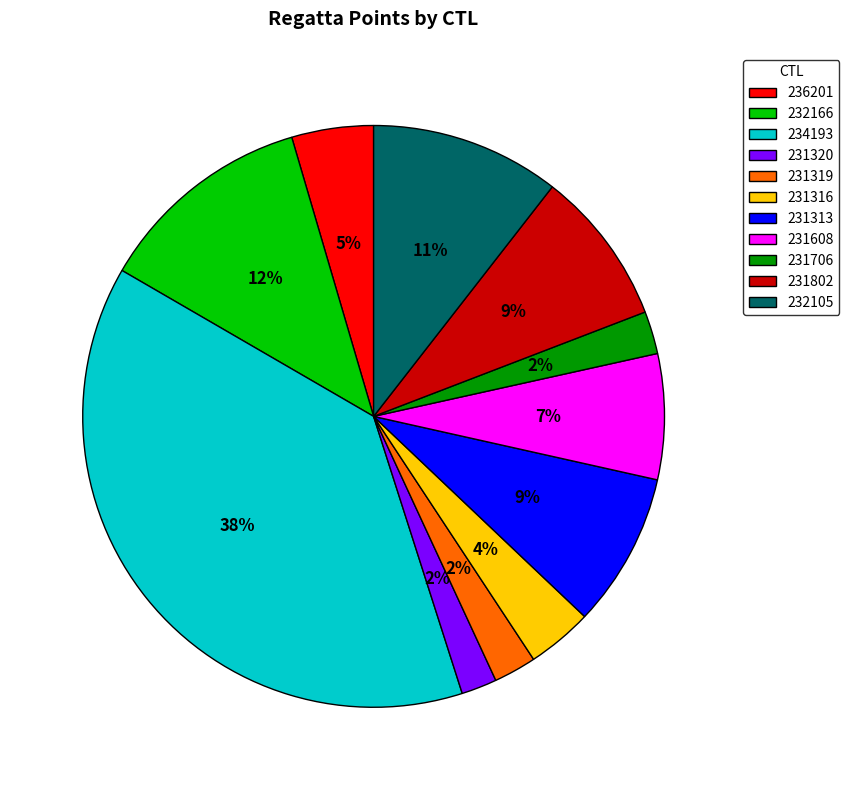

Between 232166 and 236201, which is larger?

232166